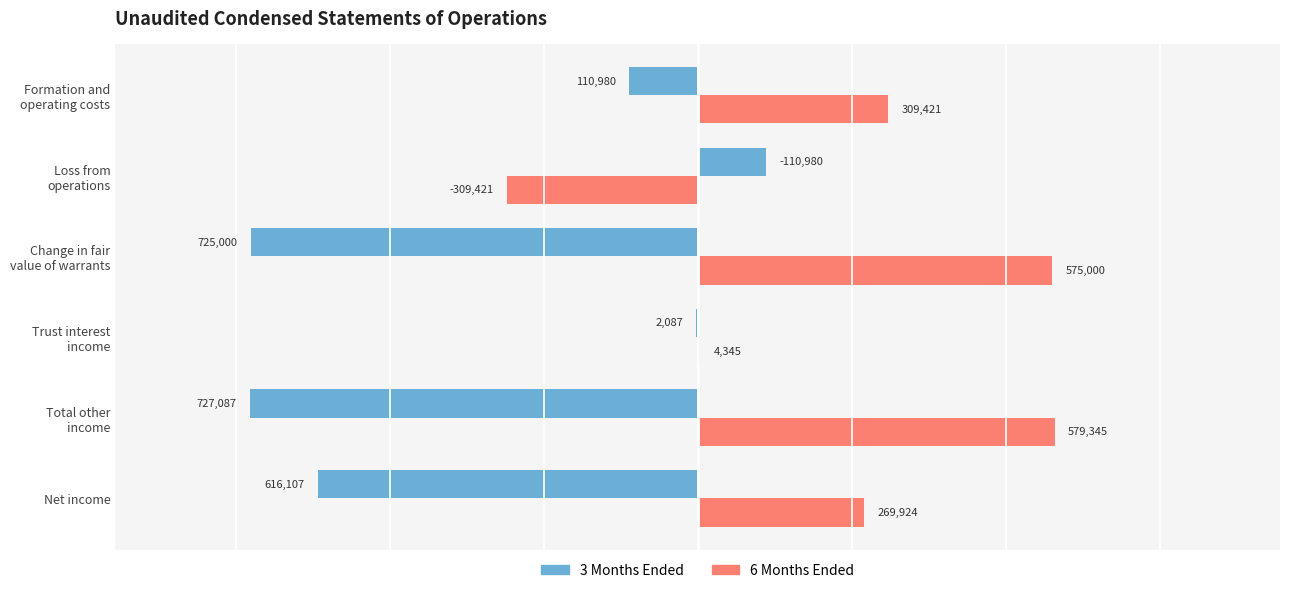

Is it true that 6 Months Ended equals 403156 at Net income?

False